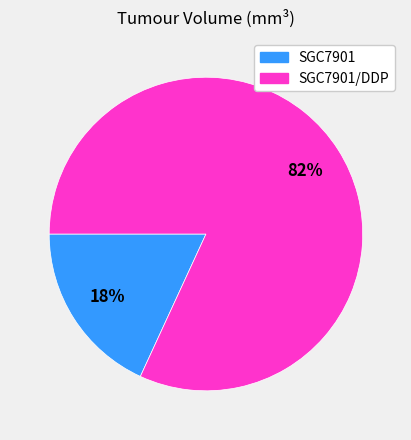

Rank the categories by value from lowest to highest.

SGC7901, SGC7901/DDP